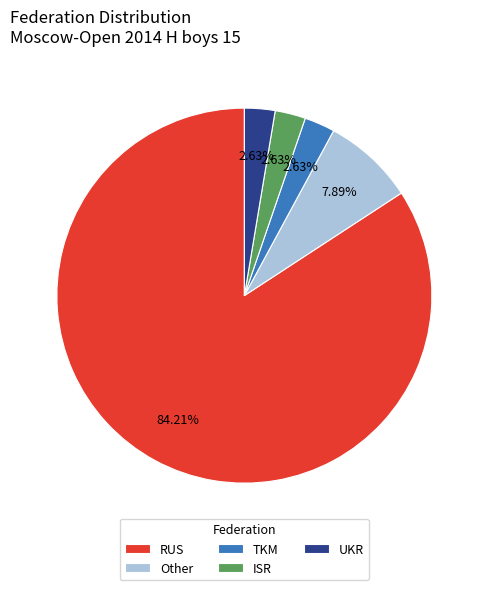

The RUS slice represents 84% of the pie. True or false?

True